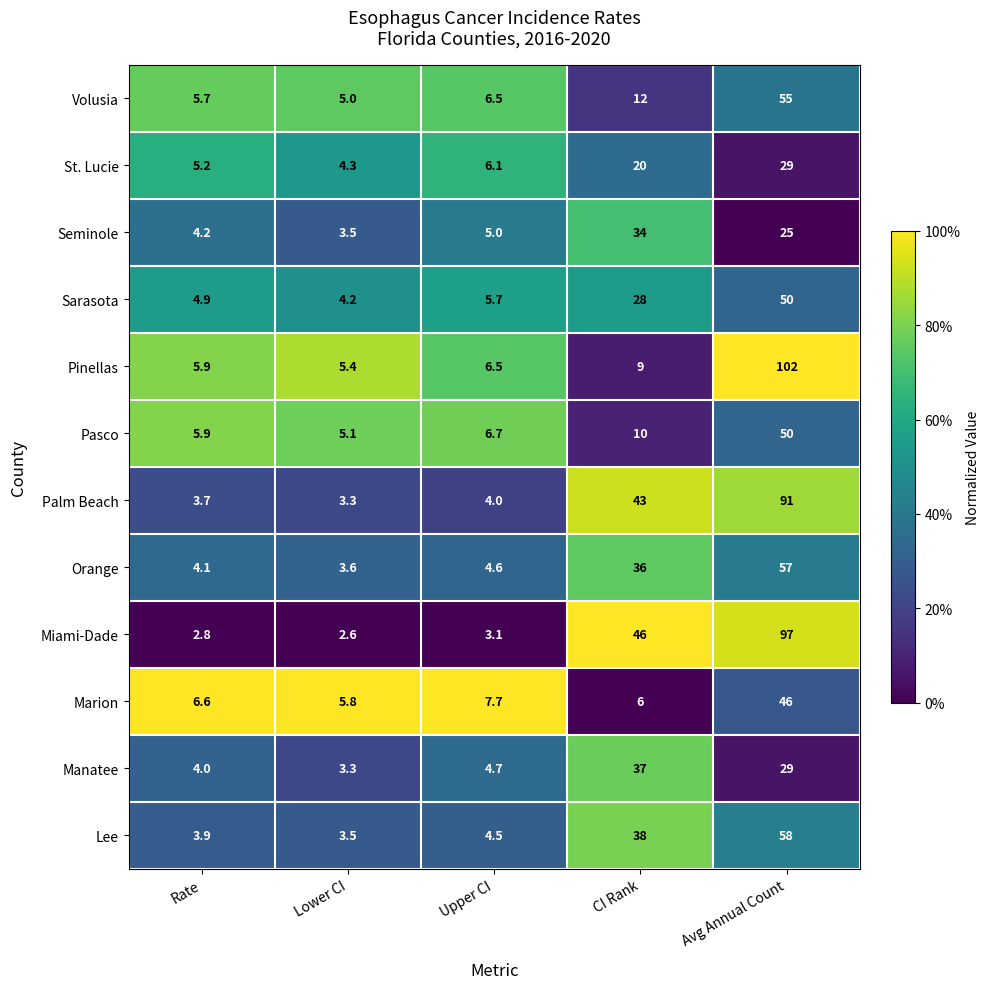

Rank the series at CI Rank from highest to lowest value.

Miami-Dade, Palm Beach, Lee, Manatee, Orange, Seminole, Sarasota, St. Lucie, Volusia, Pasco, Pinellas, Marion